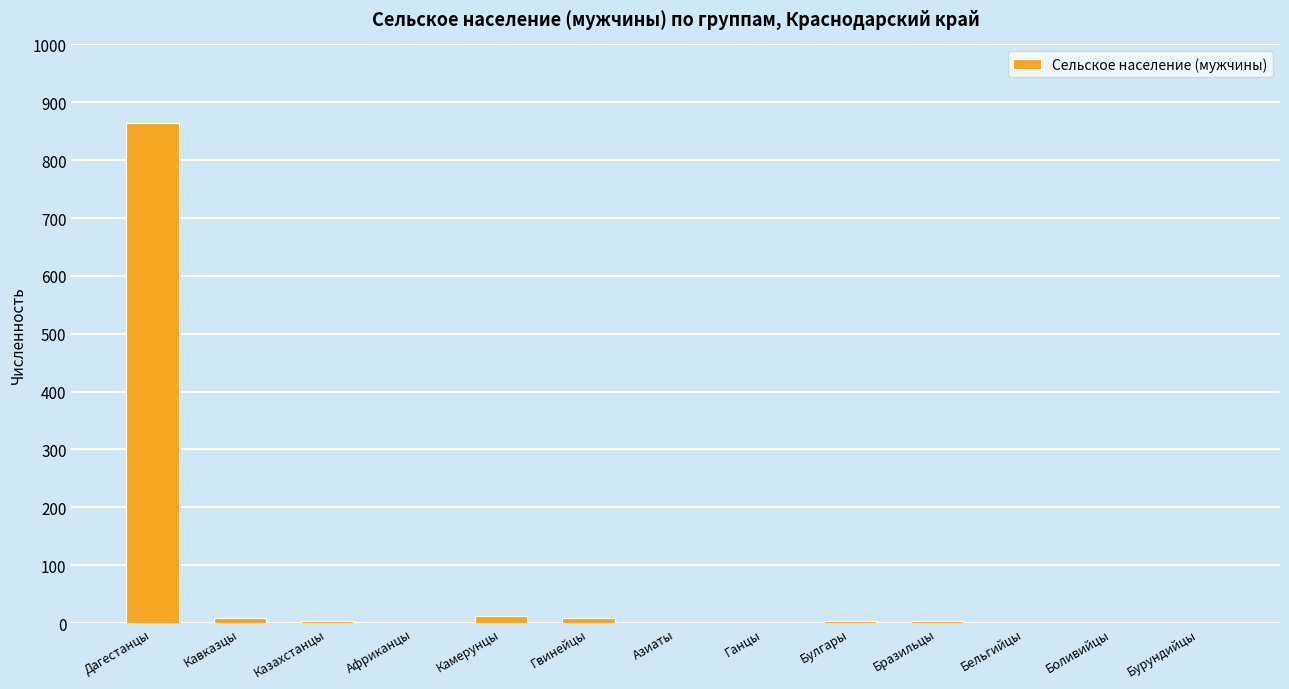

The value at Дагестанцы is 204. True or false?

False